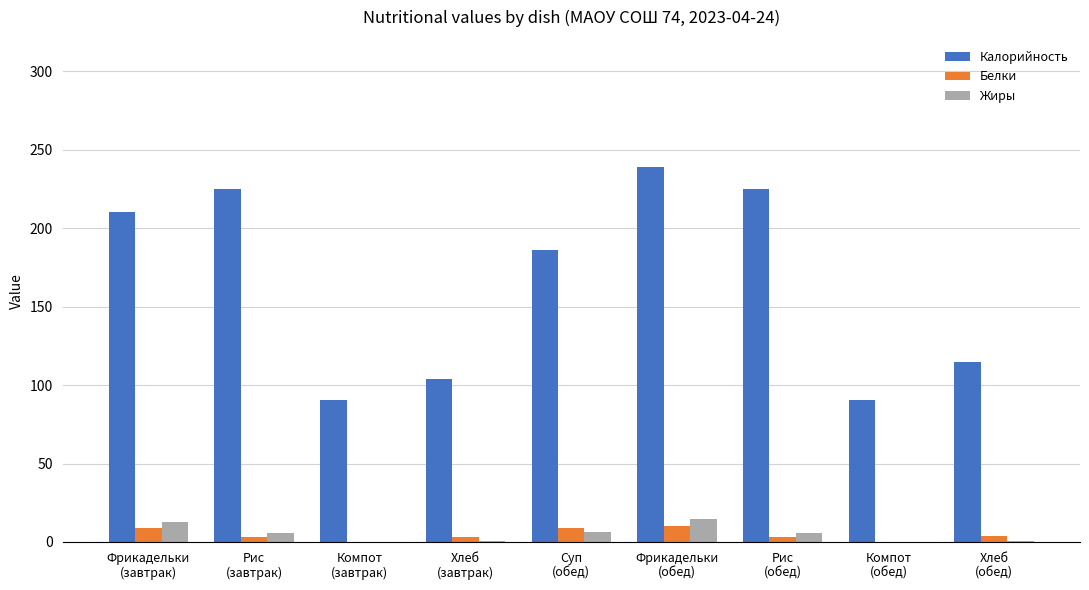

What is the total value across all series at Хлеб
(завтрак)?

107.9